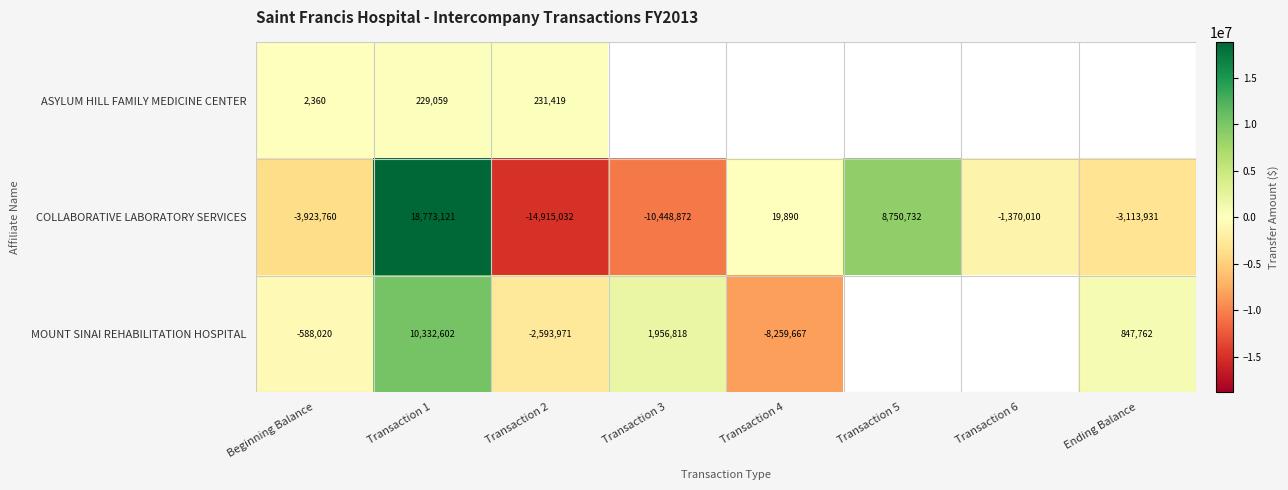

What is the greatest value displayed?

18773121.0